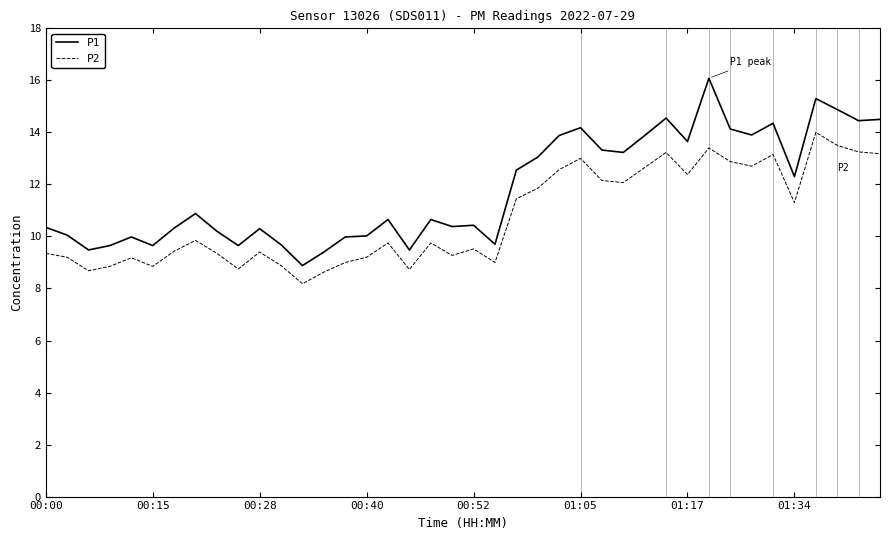

How many lines are shown in the chart?

2